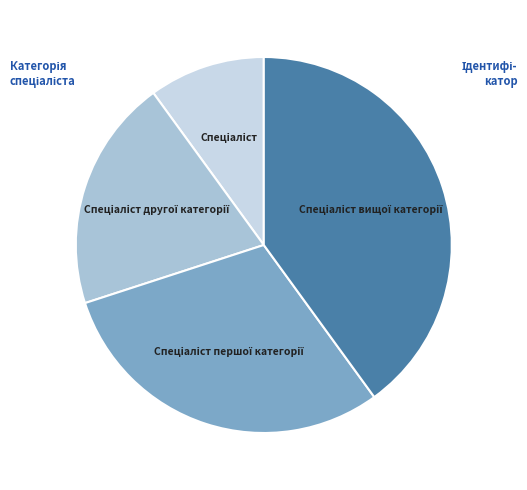

Is there any slice that represents more than half of the pie?

No